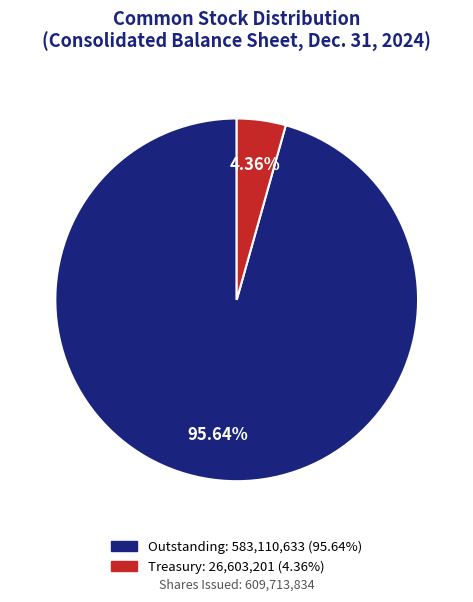

Does any single category account for the majority?

Yes